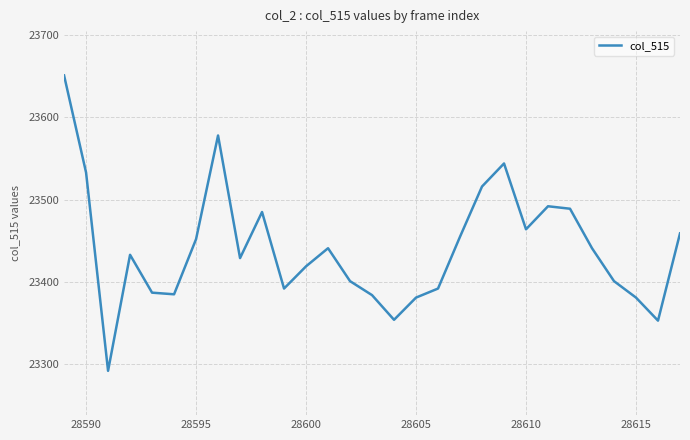

What is the smallest value displayed?

23292